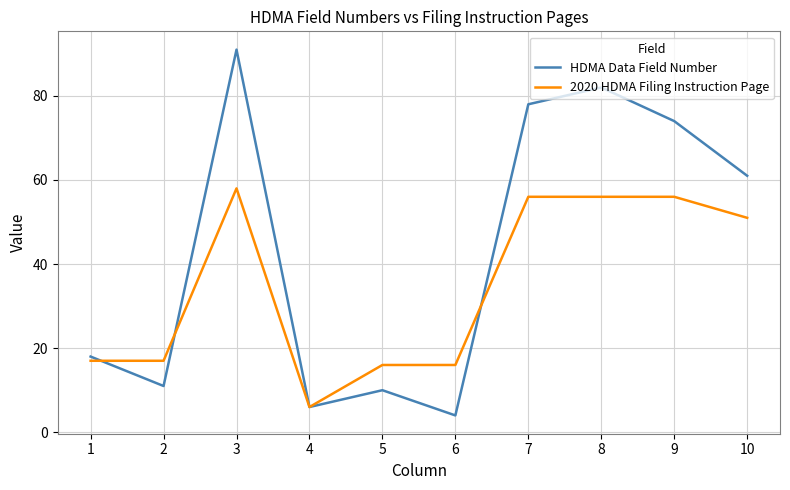

Is the value of HDMA Data Field Number at 1 greater than the value of 2020 HDMA Filing Instruction Page at 1?

Yes